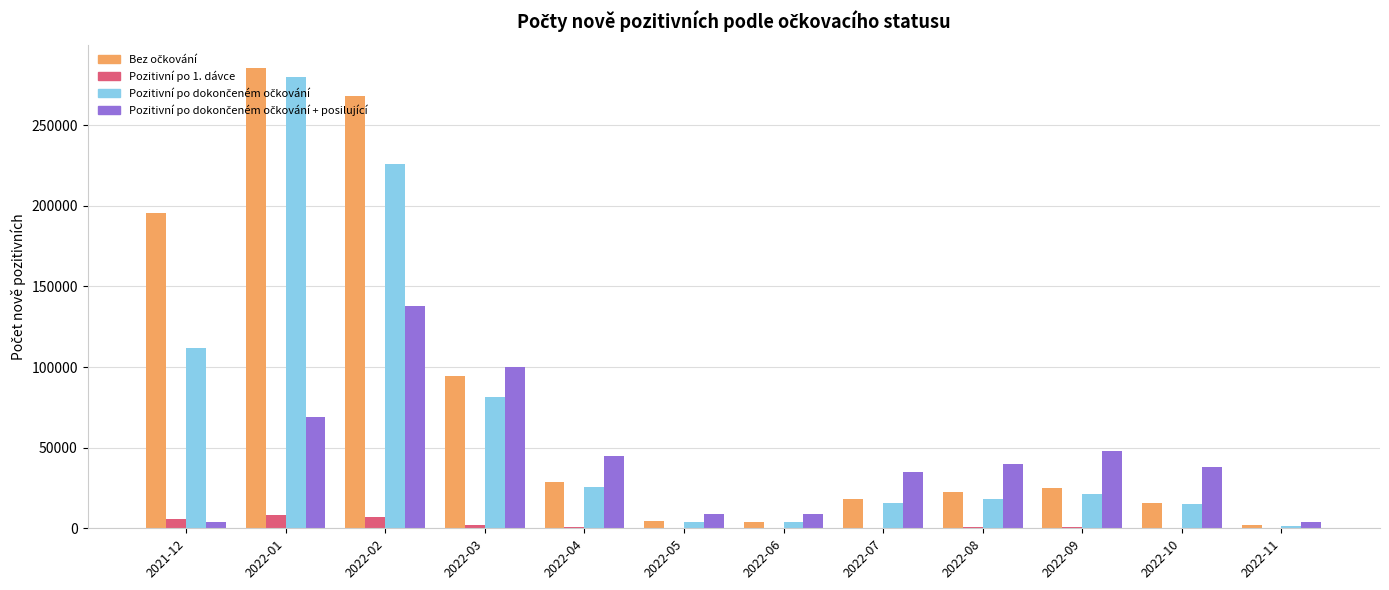

At which category does the chart reach its peak across all series?

2022-01